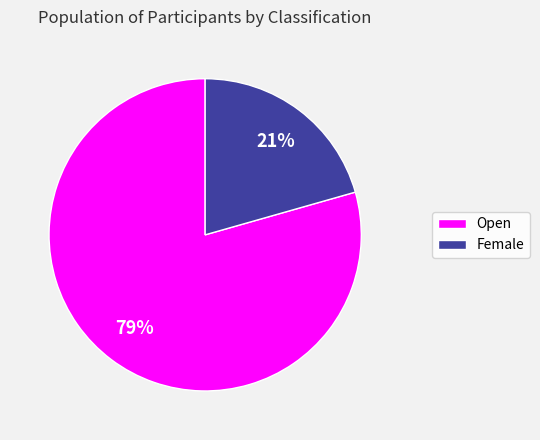

Is it true that Open is 68% of the pie?

False